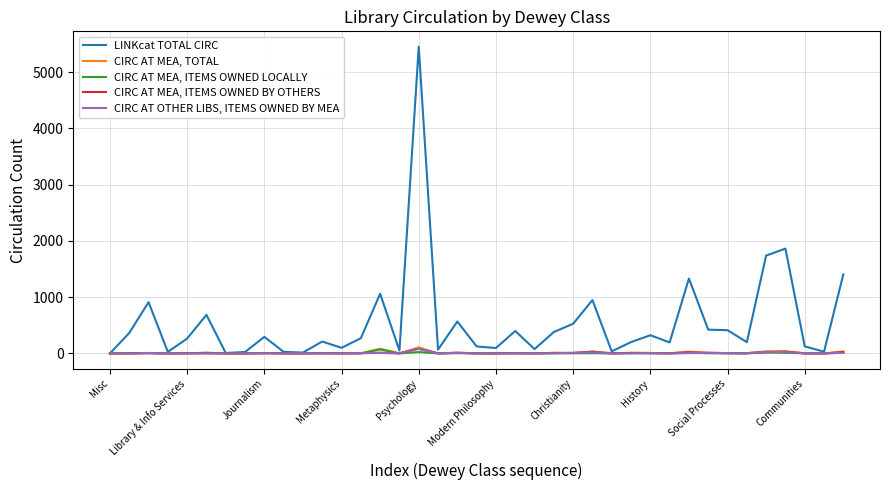

Which series has the largest range (max minus min)?

LINKcat TOTAL CIRC